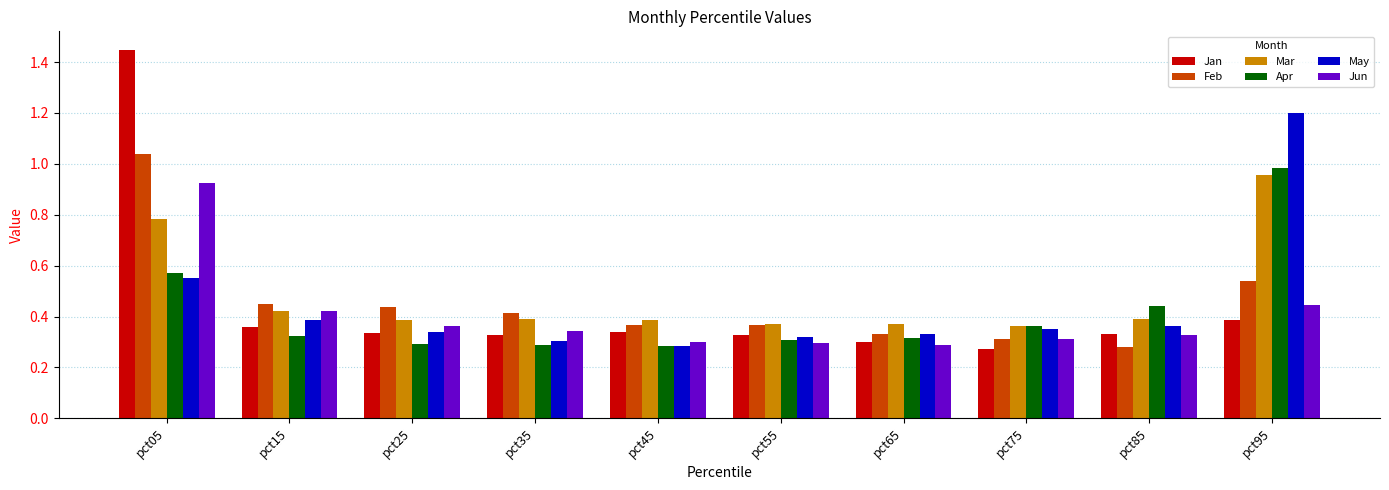

At which category does the chart reach its peak across all series?

pct05